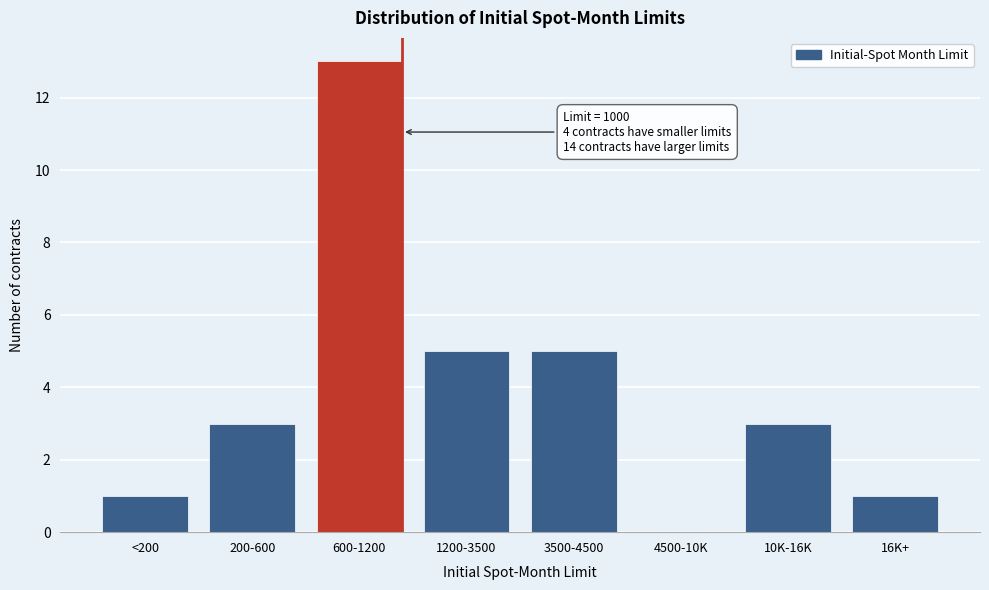

Reading right to left, list all the values displayed in this chart.

16K+=1	10K-16K=3	4500-10K=0	3500-4500=5	1200-3500=5	600-1200=13	200-600=3	<200=1